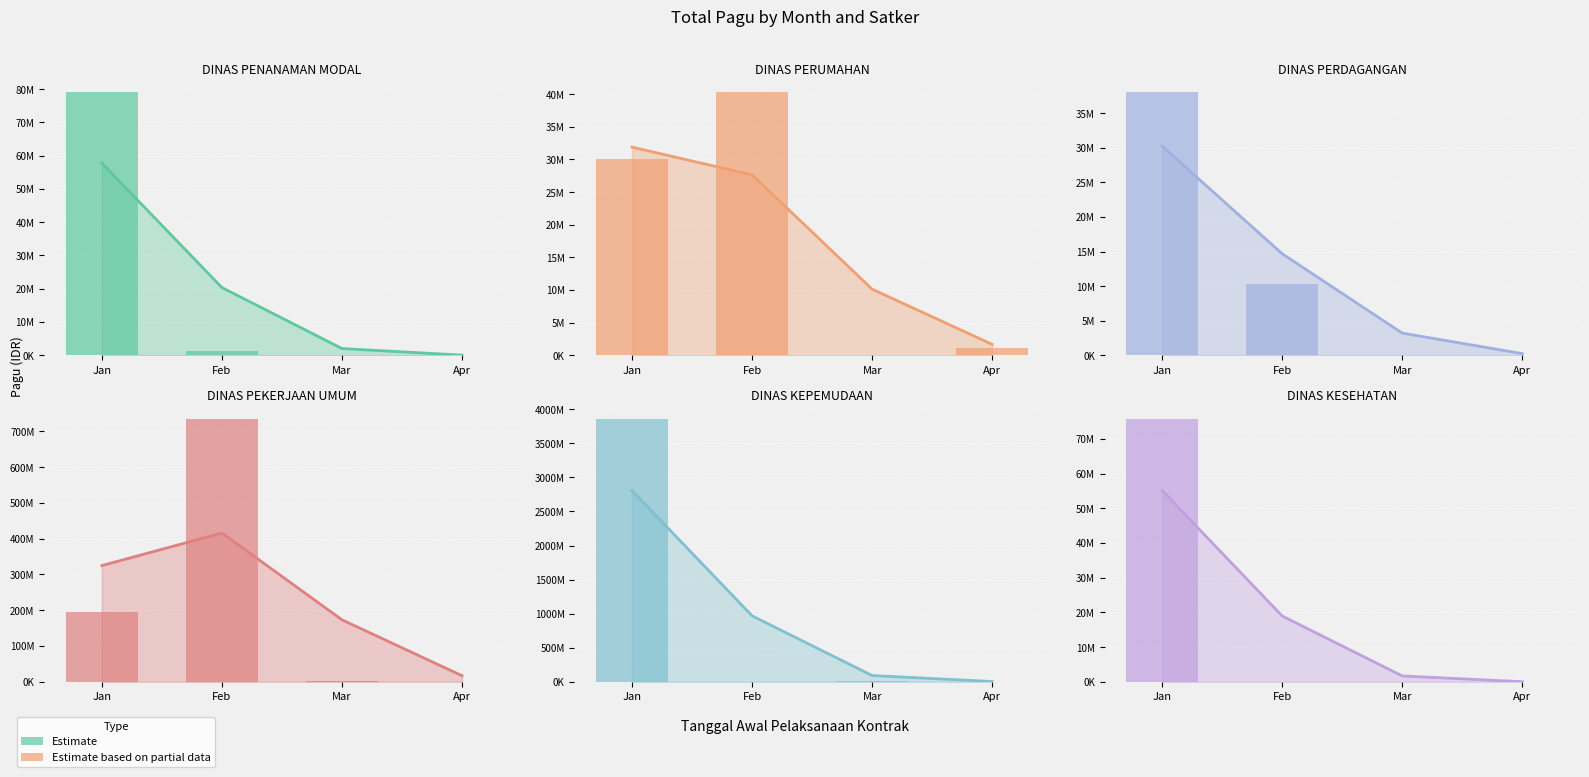

Does the chart contain stacked bars?

No